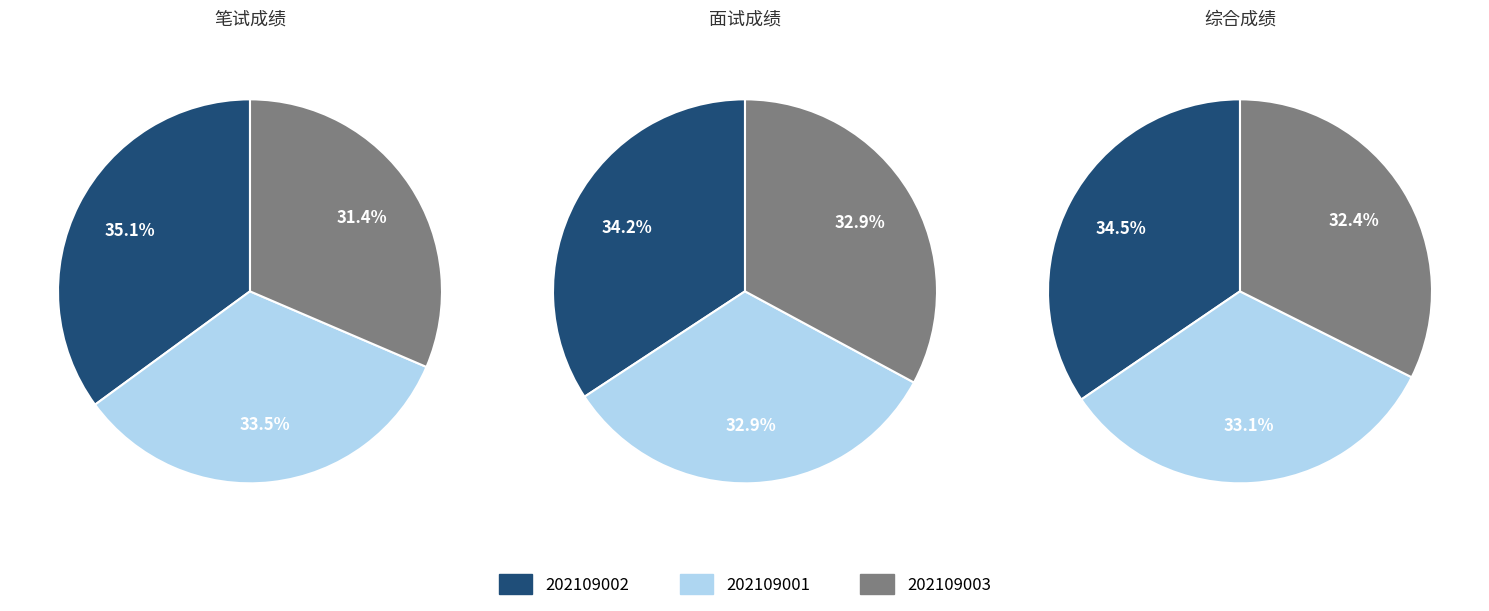

Count the number of slices in the pie.

3